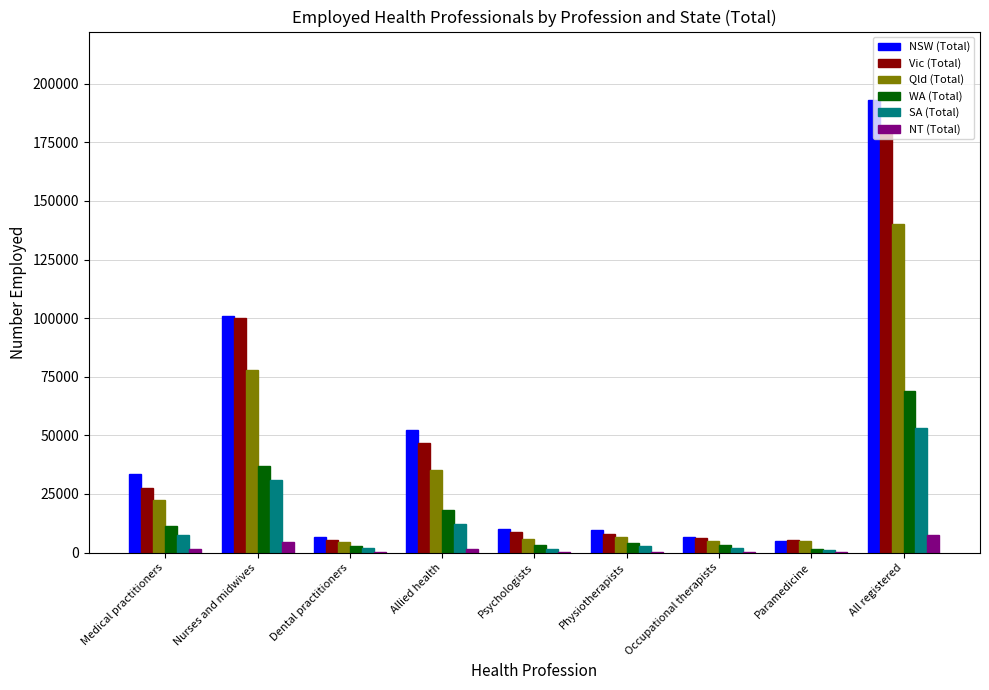

What is the maximum value for Qld (Total)?

140231